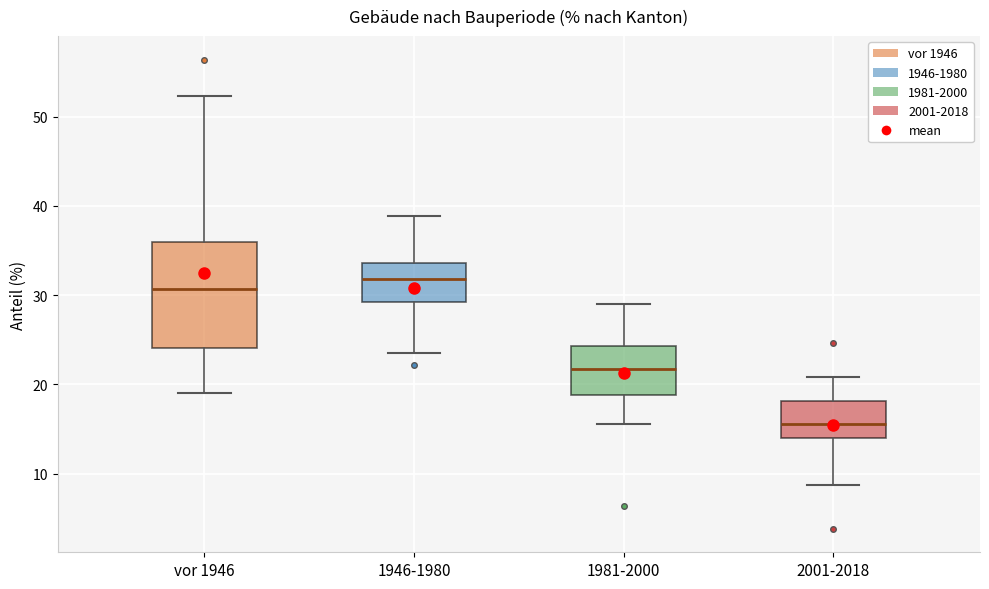

Reading left to right, read every box against the y-axis: the position of its median line, the range the box covers, and the ends of its whiskers. The values are not printed on the chart, so give them approximately, as read against the axis.

vor 1946: median 31, box 24 to 36, whiskers 19 to 52
1946-1980: median 32, box 29 to 34, whiskers 24 to 39
1981-2000: median 22, box 19 to 24, whiskers 16 to 29
2001-2018: median 16, box 14 to 18, whiskers 9 to 21